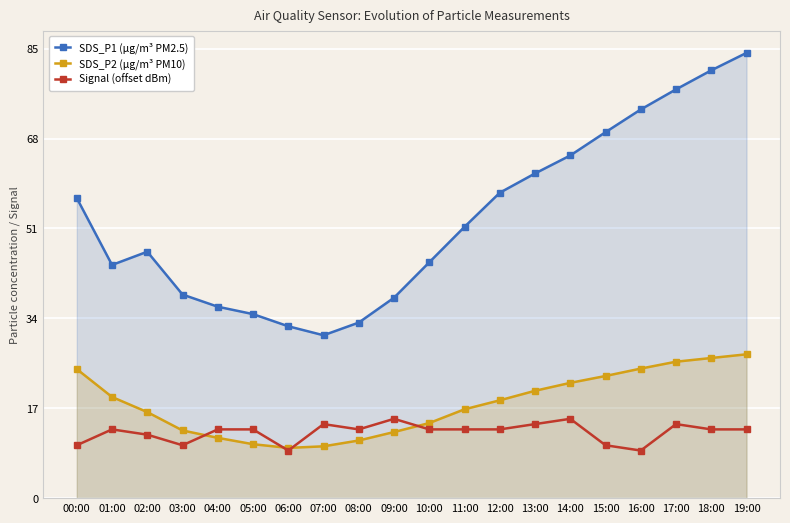

Rank the categories by SDS_P1 (µg/m³ PM2.5) value from highest to lowest.

19:00, 18:00, 17:00, 16:00, 15:00, 14:00, 13:00, 12:00, 00:00, 11:00, 02:00, 10:00, 01:00, 03:00, 09:00, 04:00, 05:00, 08:00, 06:00, 07:00